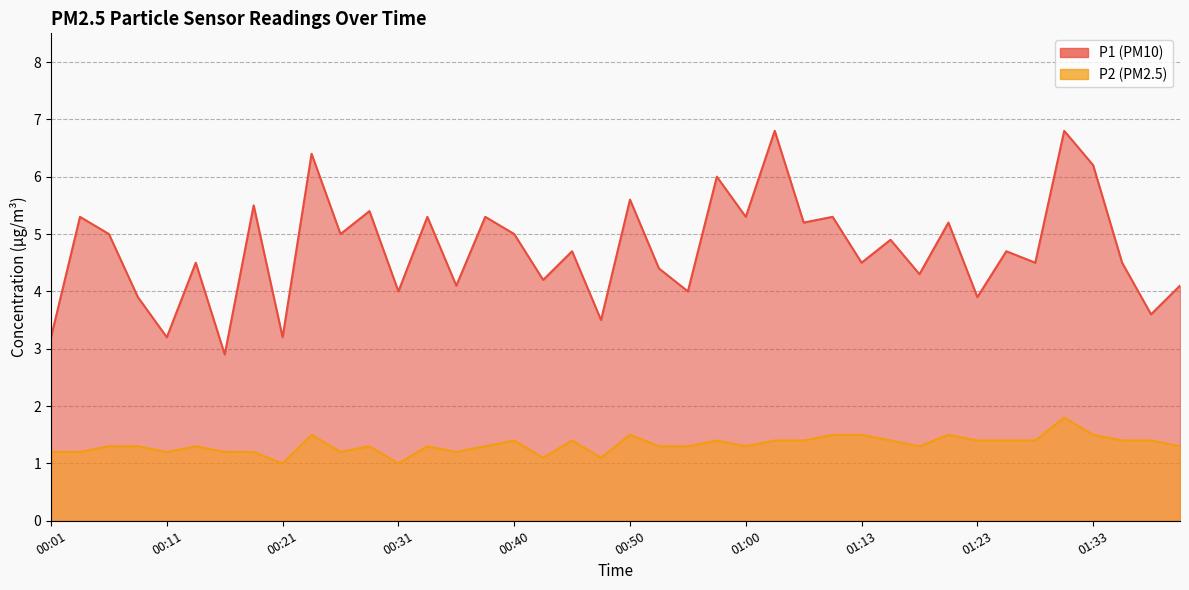

Which has a higher value, 00:55 or 00:28?

00:28